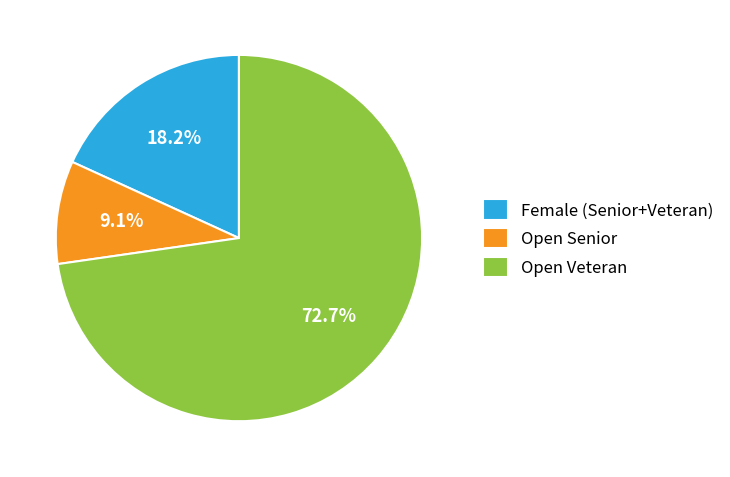

Which has a higher value, Open Veteran or Open Senior?

Open Veteran